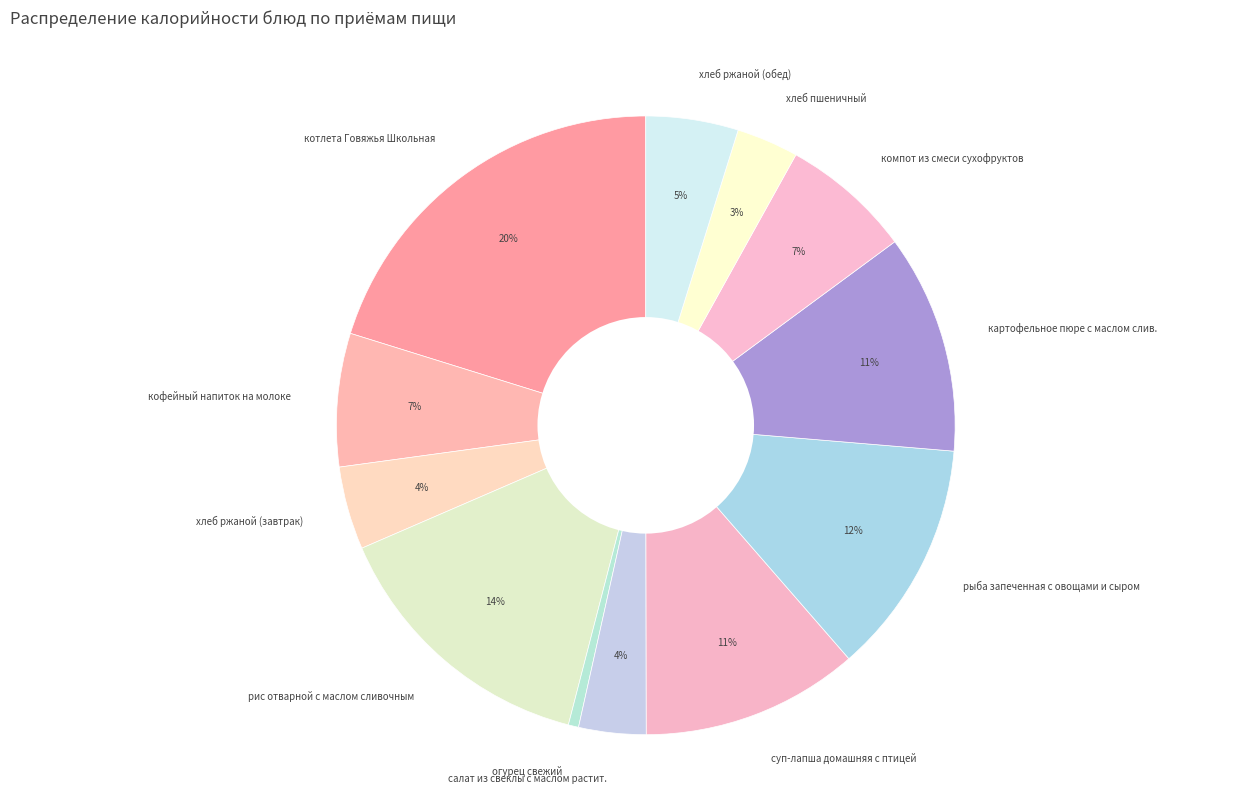

To the nearest percent, what percentage of the pie is картофельное пюре с маслом слив.?

11%